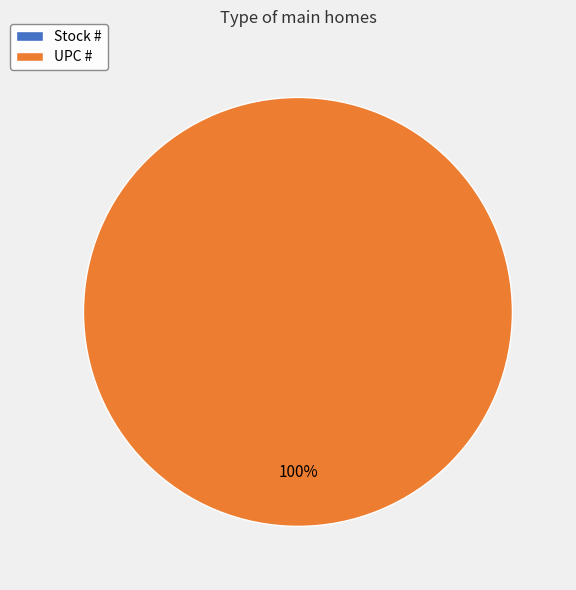

Is it true that UPC # is 100% of the pie?

True